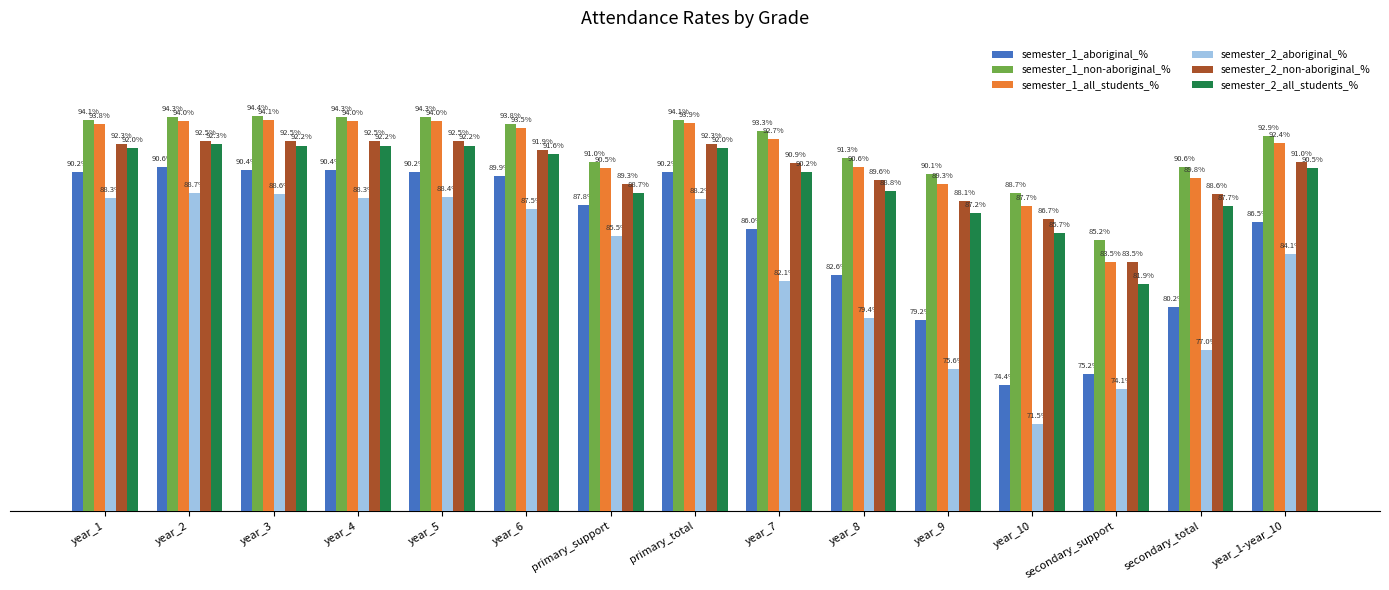

Rank the series at secondary_total from highest to lowest value.

semester_1_non-aboriginal_%, semester_1_all_students_%, semester_2_non-aboriginal_%, semester_2_all_students_%, semester_1_aboriginal_%, semester_2_aboriginal_%